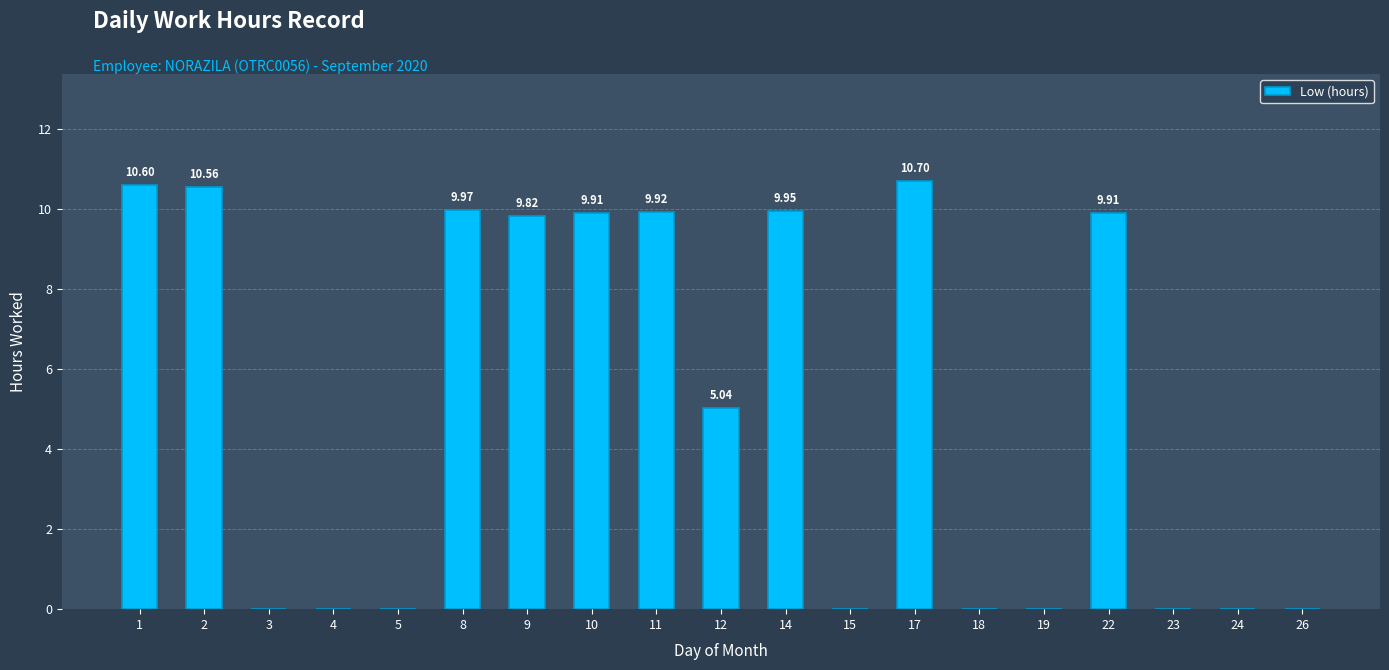

What is the change in value from 8 to 15?

-10.0